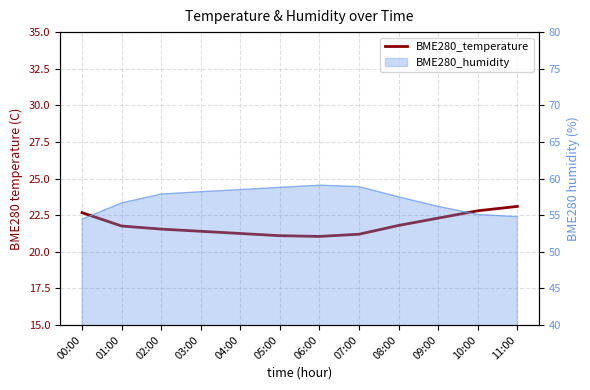

Where is the data nearest to the value 22?

08:00